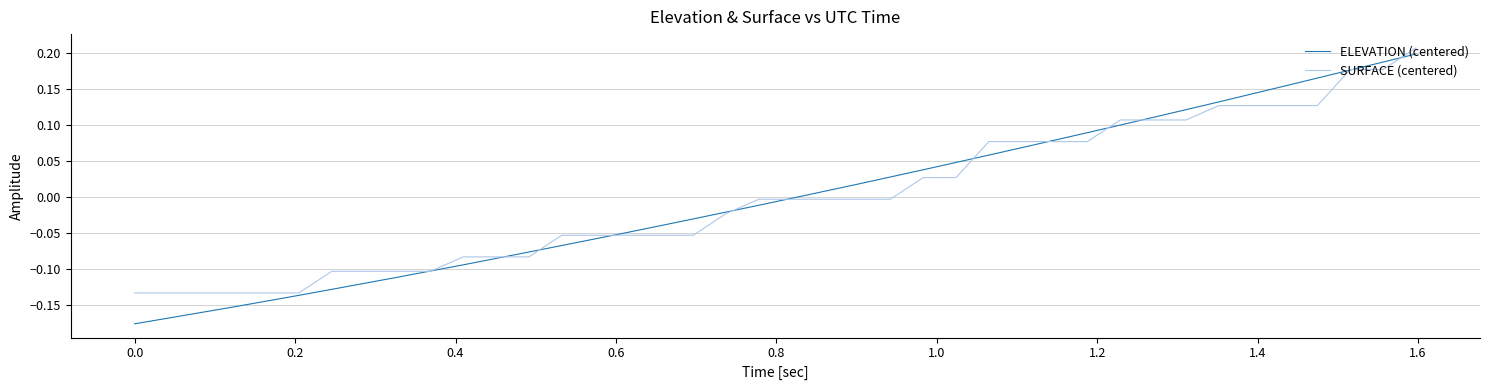

Which series has the largest range (max minus min)?

ELEVATION (centered)